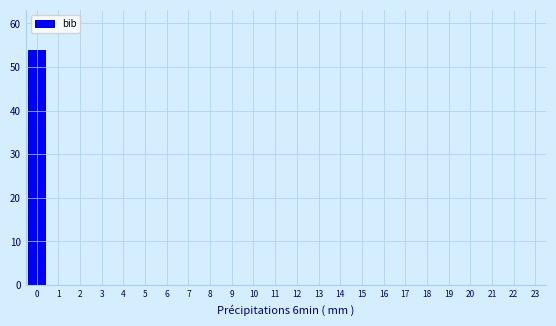

Reading left to right, extract all data points from this chart.

0=54	1=0	2=0	3=0	4=0	5=0	6=0	7=0	8=0	9=0	10=0	11=0	12=0	13=0	14=0	15=0	16=0	17=0	18=0	19=0	20=0	21=0	22=0